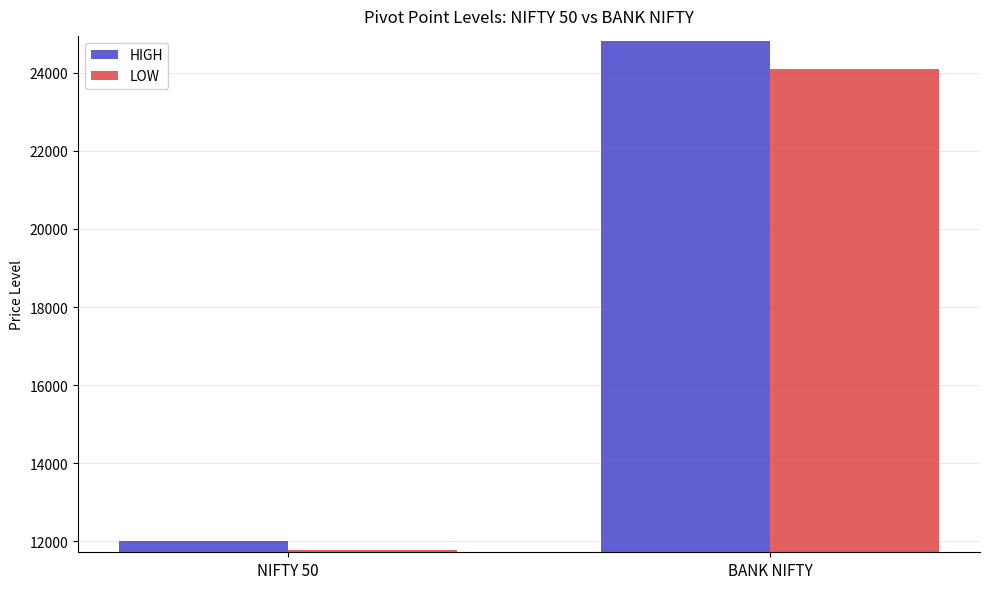

What is the total value across all series at NIFTY 50?

23793.7